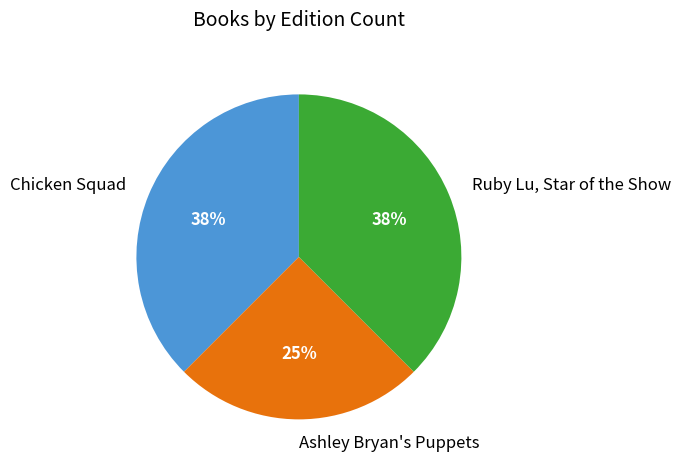

Between Ruby Lu, Star of the Show and Ashley Bryan's Puppets, which is larger?

Ruby Lu, Star of the Show